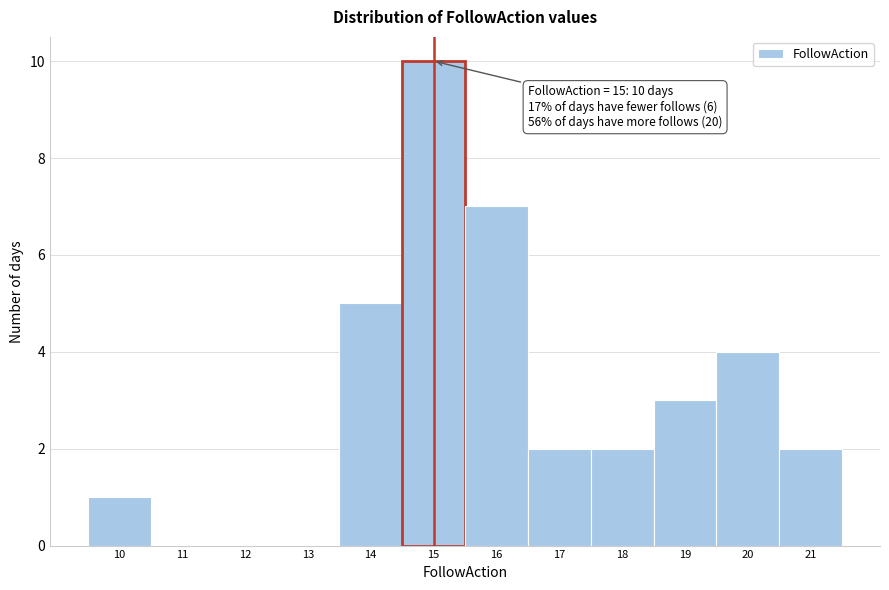

Which range on the x-axis has the tallest bar?

14.5 to 15.5